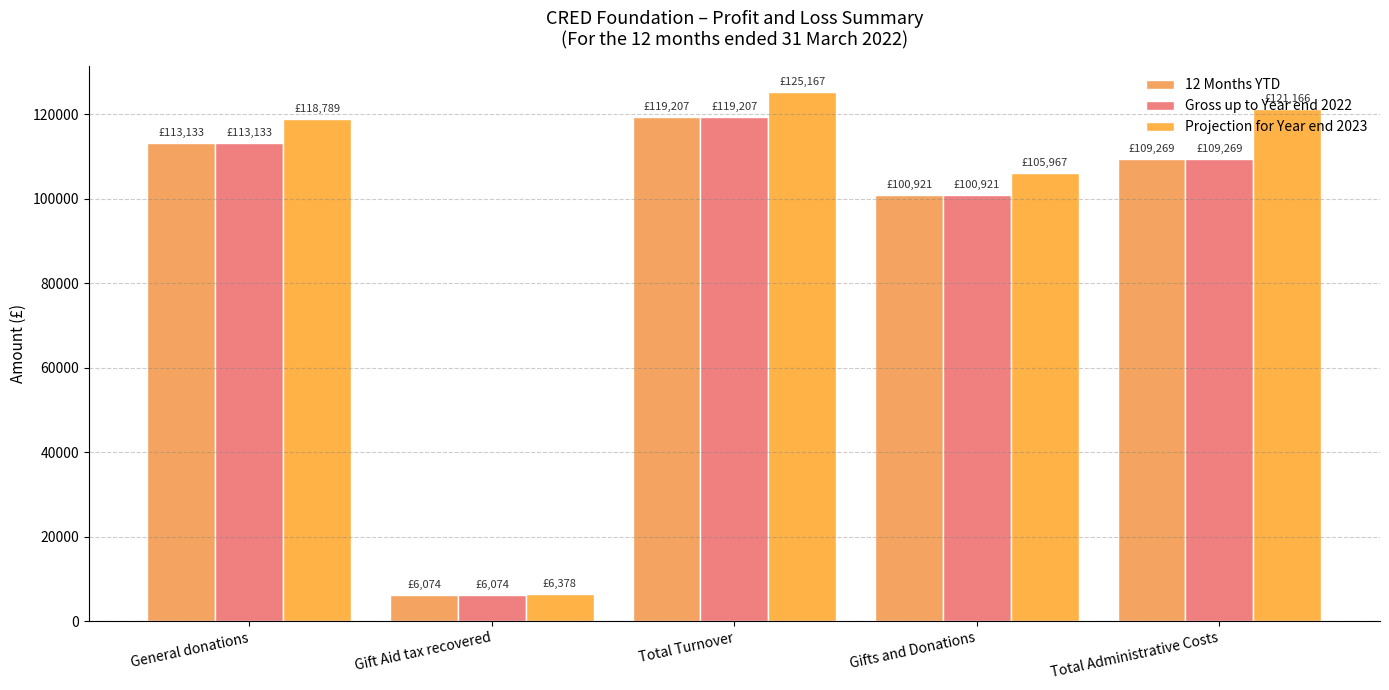

What is the label of the 1st bar from the left?

General donations